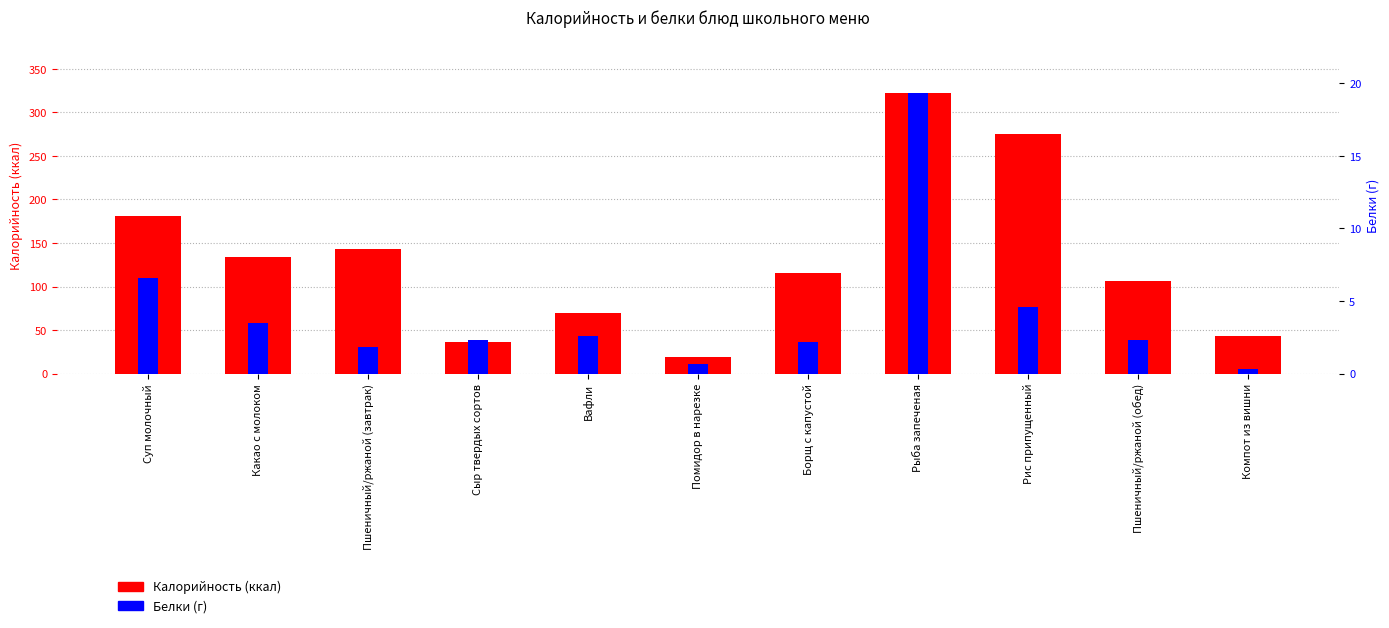

How many series are shown in this chart?

2